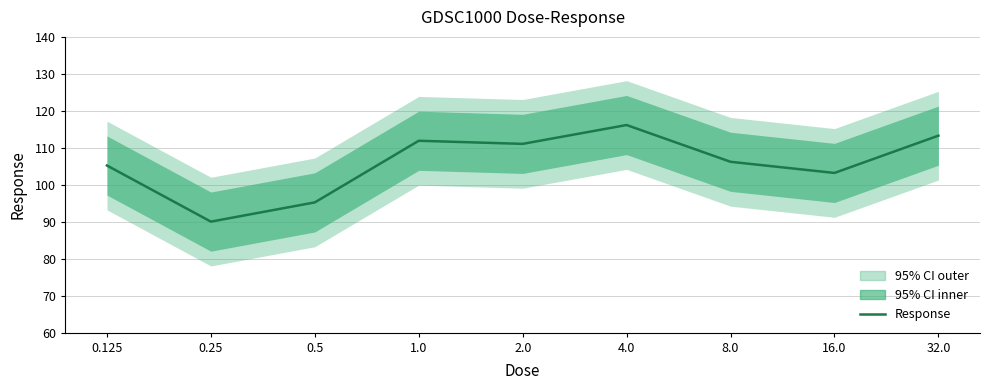

Reading left to right, transcribe all the data shown in this chart.

0.125=105.2	0.25=90.0	0.5=95.2	1.0=111.9	2.0=111.1	4.0=116.2	8.0=106.2	16.0=103.2	32.0=113.3